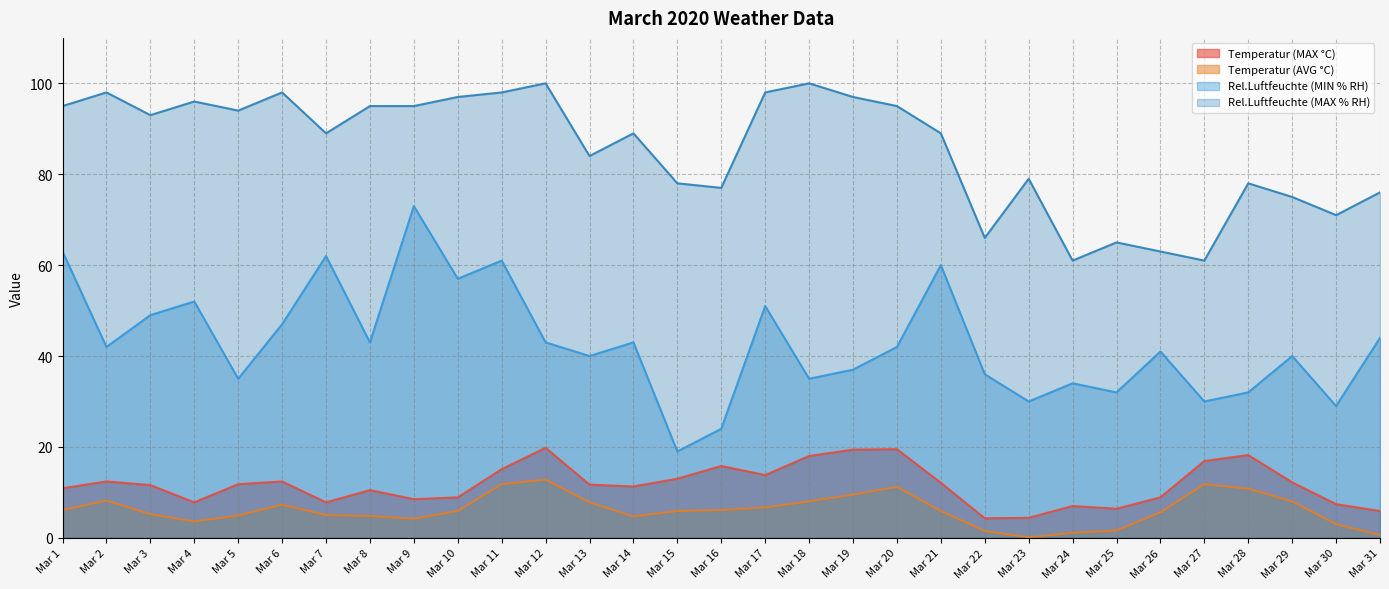

List the series in order of their peak value, highest first.

Rel.Luftfeuchte (MAX % RH), Rel.Luftfeuchte (MIN % RH), Temperatur (MAX °C), Temperatur (AVG °C)